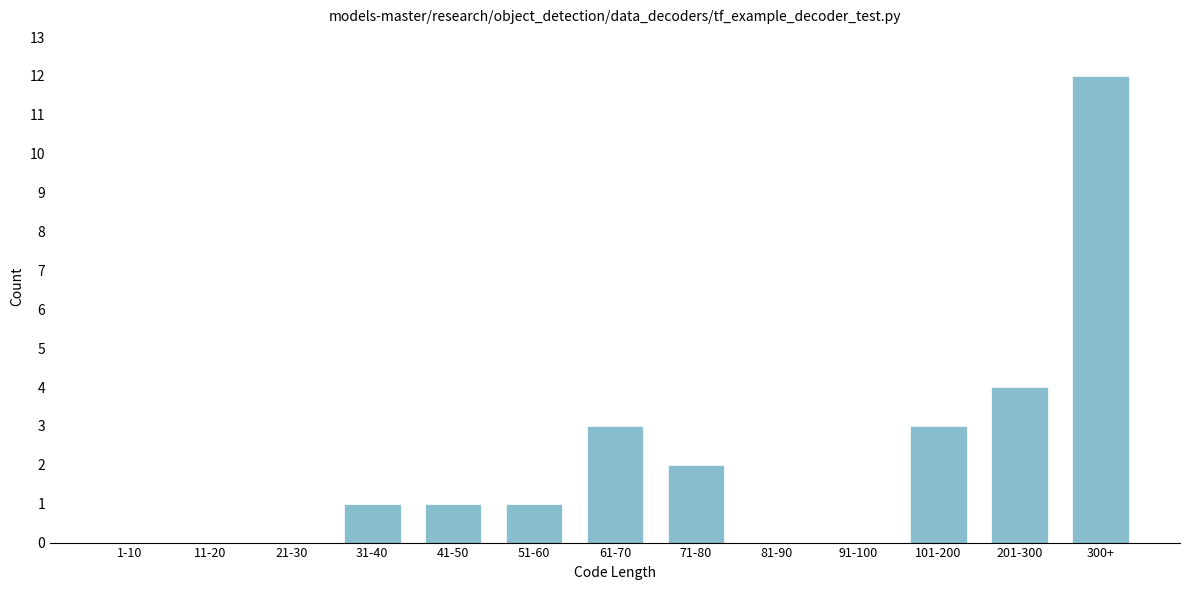

Reading left to right, what are all the values shown in this chart?

1-10=0	11-20=0	21-30=0	31-40=1	41-50=1	51-60=1	61-70=3	71-80=2	81-90=0	91-100=0	101-200=3	201-300=4	300+=12